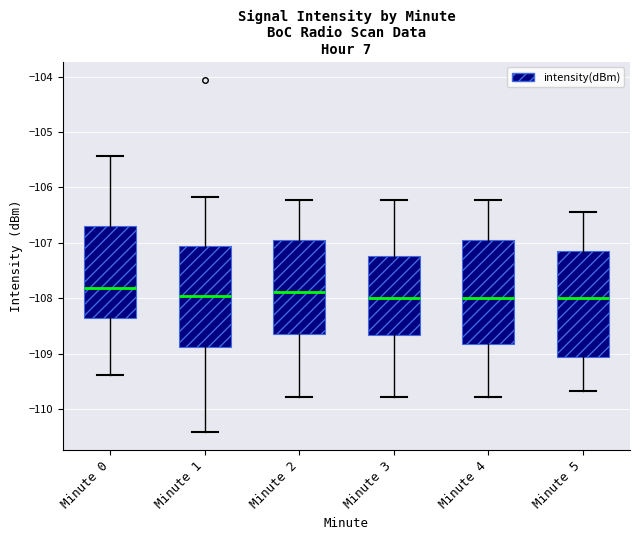

Reading left to right, transcribe this box plot: for each box, give where its median line is, the range the box spans, and where its two whiskers end, as read against the y-axis. The values are not printed on the chart, so give them approximately, as read against the axis.

Minute 0: median -107.8, box -108.4 to -106.7, whiskers -109.4 to -105.4
Minute 1: median -108.0, box -108.9 to -107.0, whiskers -110.4 to -106.2
Minute 2: median -107.9, box -108.6 to -106.9, whiskers -109.8 to -106.2
Minute 3: median -108.0, box -108.7 to -107.2, whiskers -109.8 to -106.2
Minute 4: median -108.0, box -108.8 to -106.9, whiskers -109.8 to -106.2
Minute 5: median -108.0, box -109.1 to -107.1, whiskers -109.7 to -106.4